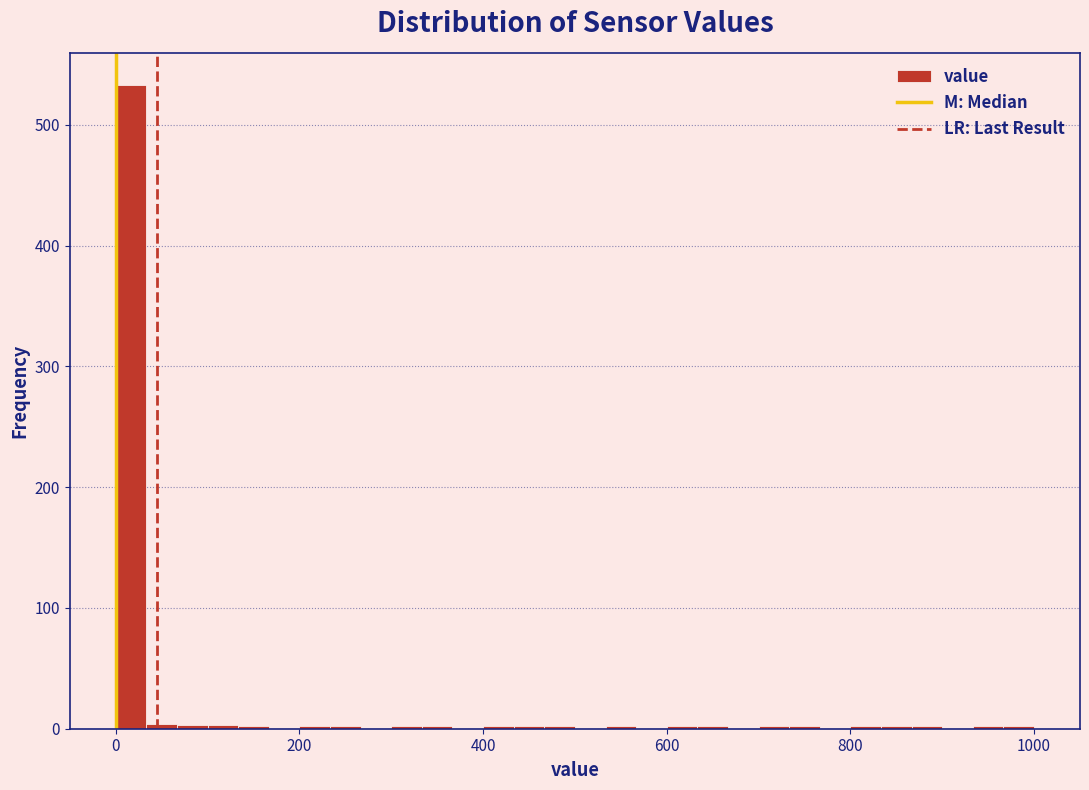

Read against the x-axis, roughly where is the centre of the tallest bar?

20